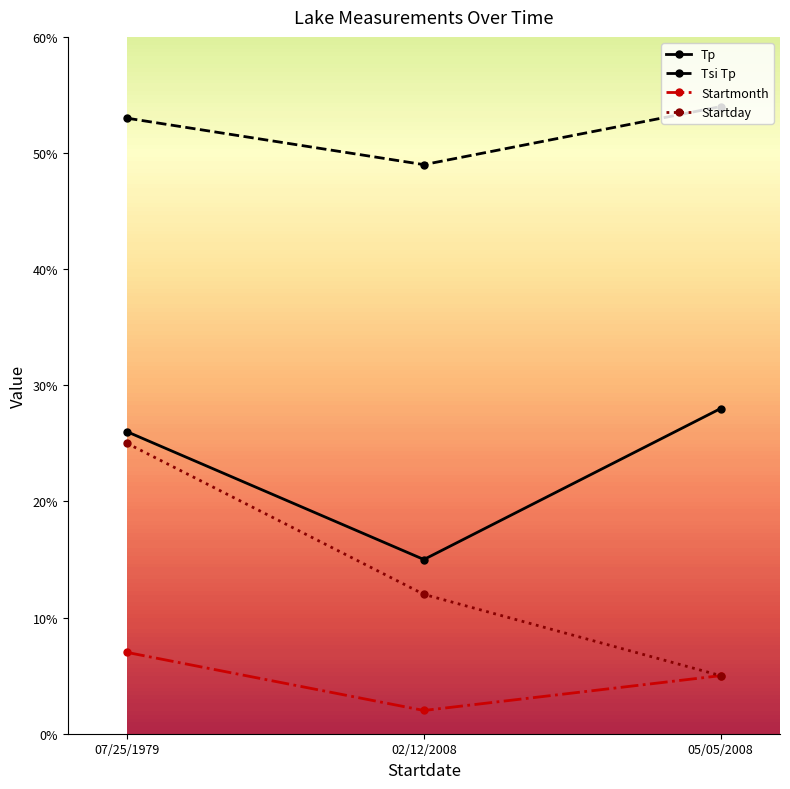

Reading right to left, extract all data points from this chart.

Tp: 05/05/2008=28	02/12/2008=15	07/25/1979=26
Tsi Tp: 05/05/2008=54	02/12/2008=49	07/25/1979=53
Startmonth: 05/05/2008=5	02/12/2008=2	07/25/1979=7
Startday: 05/05/2008=5	02/12/2008=12	07/25/1979=25